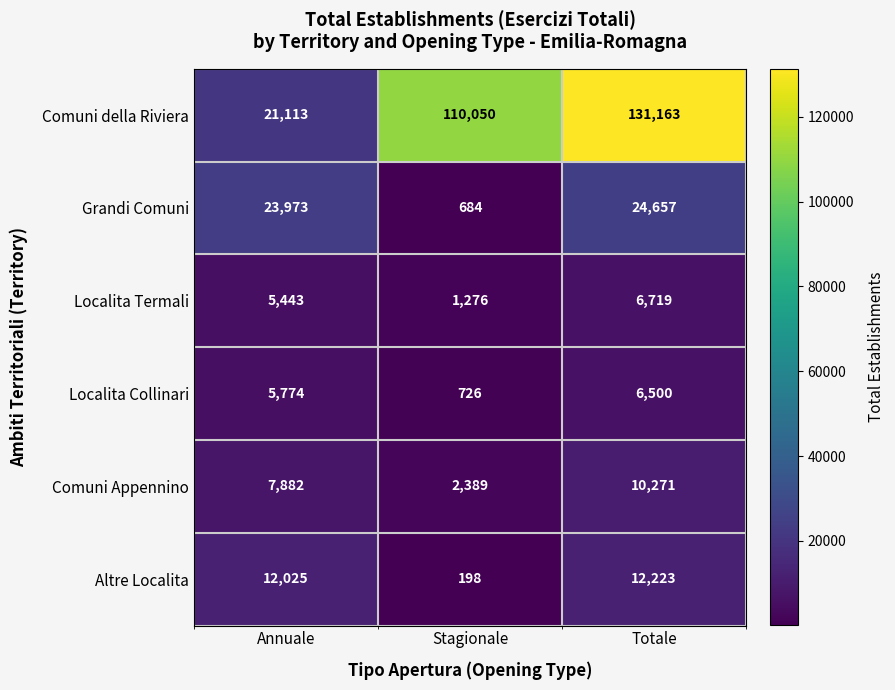

What value does the Comuni della Riviera series have at Totale, to the nearest 50?

131150